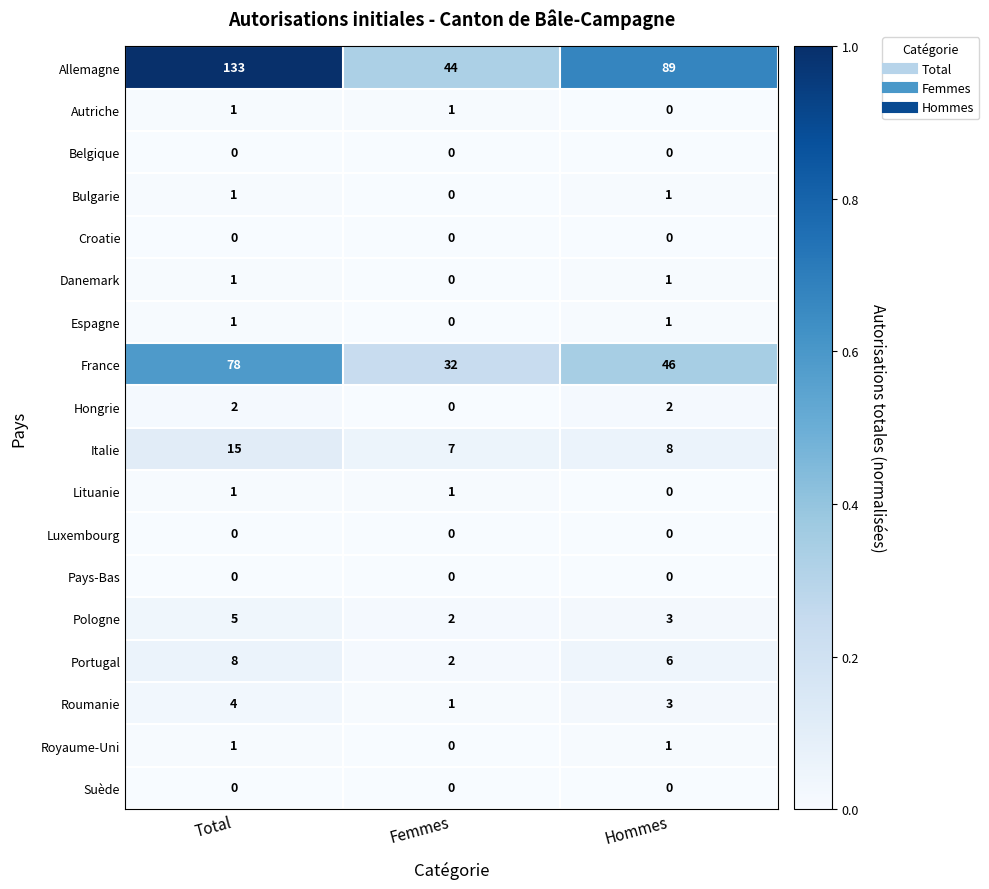

At which label does Roumanie first exceed 3?

Total